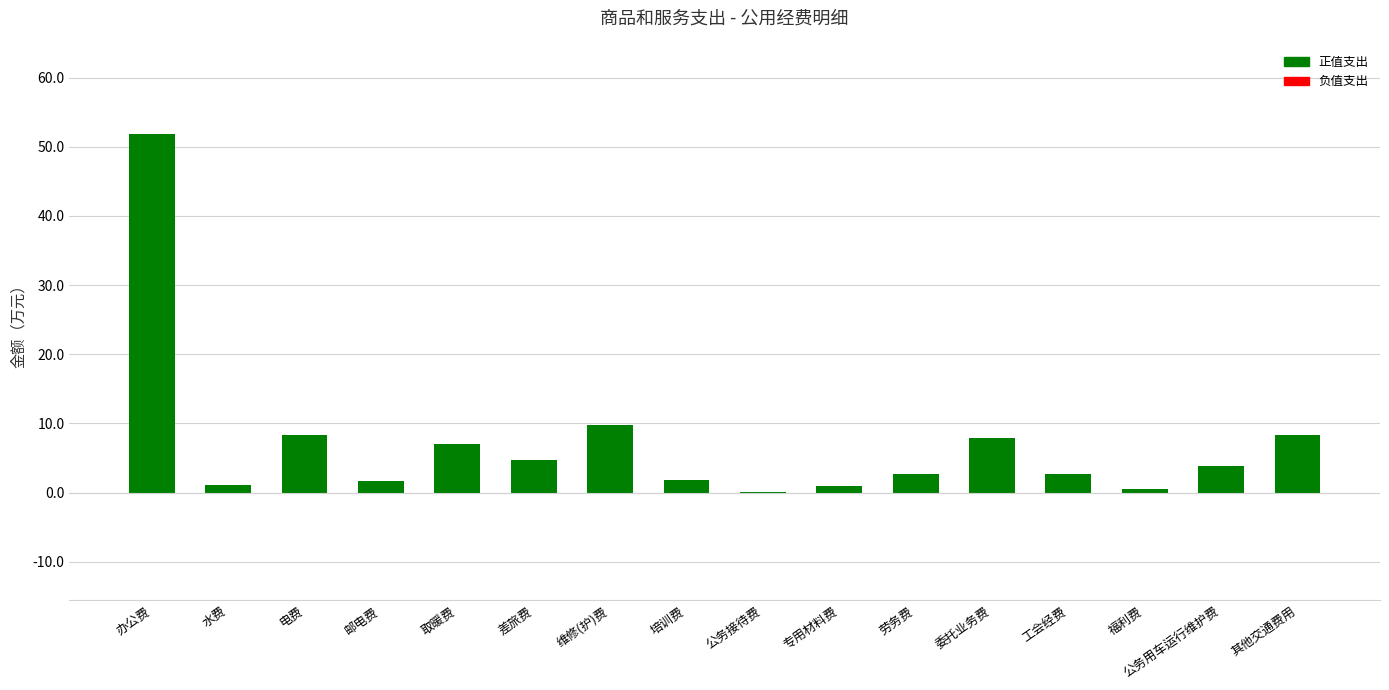

At which category does the chart reach its peak across all series?

办公费